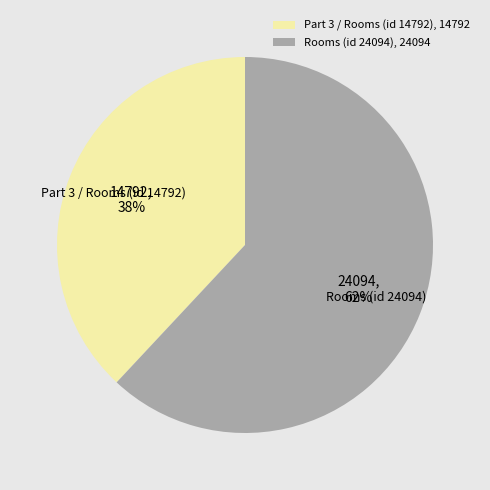

Does any single category account for the majority?

Yes